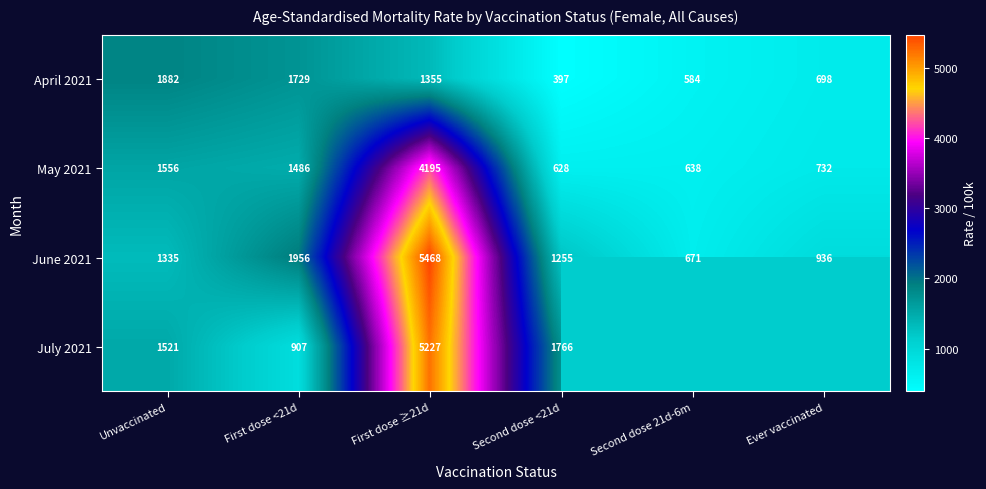

What is the difference between the maximum and second lowest values in the May 2021 series?

3557.0